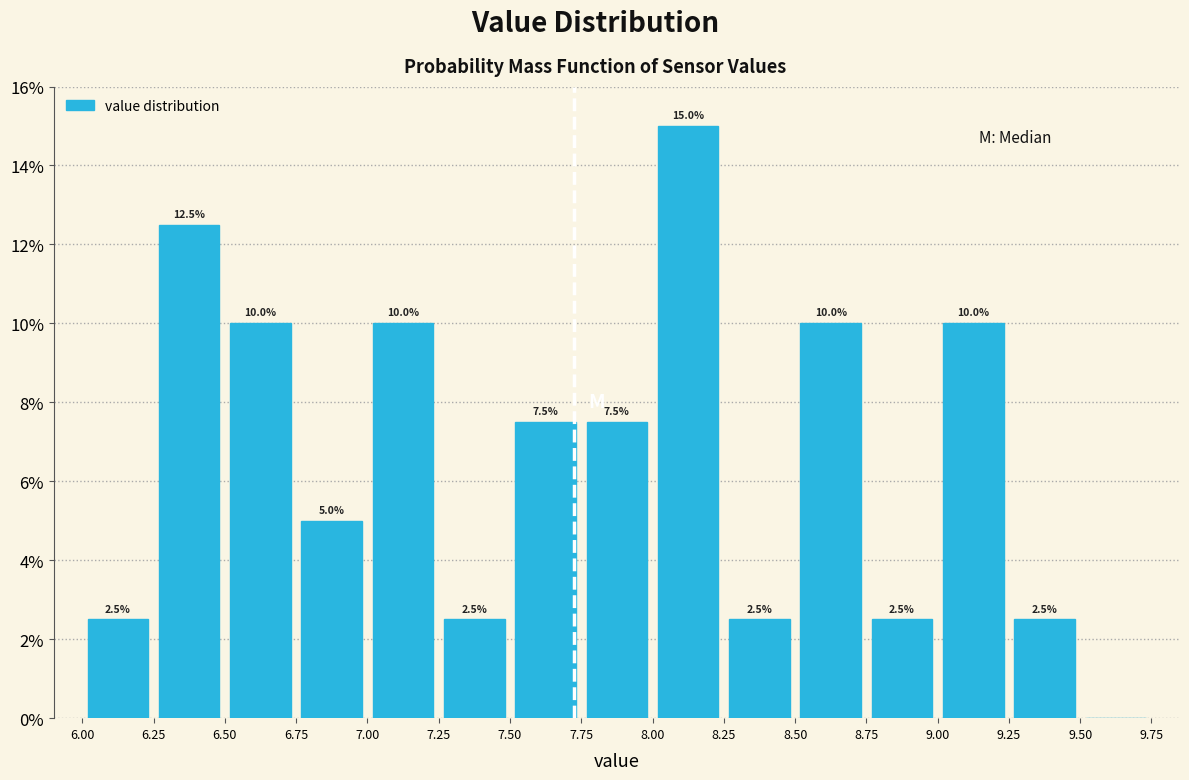

Over which range of the x-axis is the bar tallest?

8.00 to 8.25